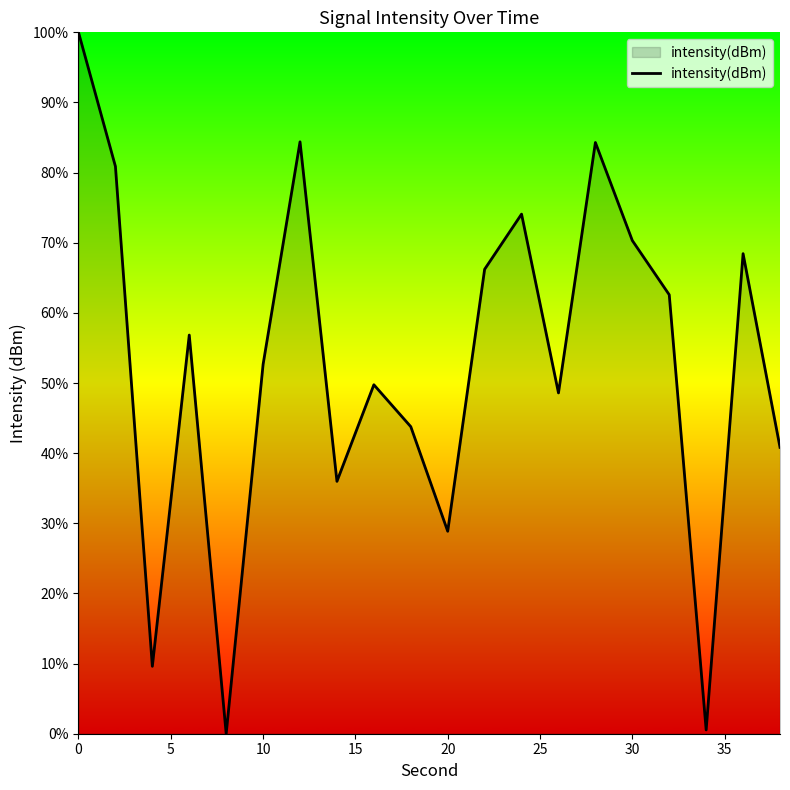

What is the difference between the maximum and minimum values?

100.0